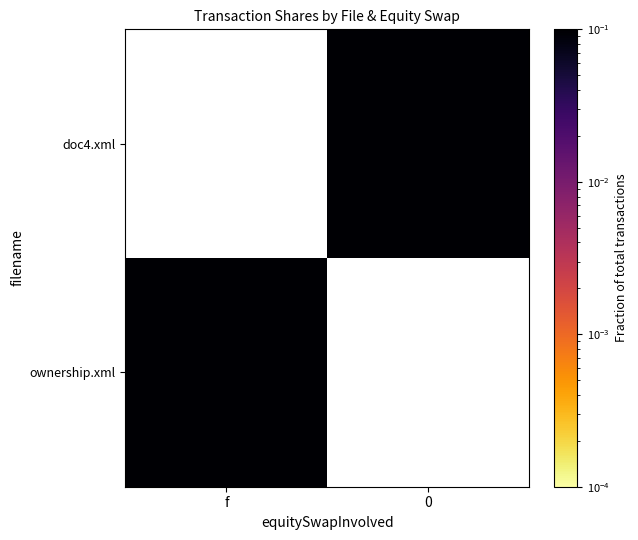

True or false: ownership.xml has a value of 1.0 at f.

False